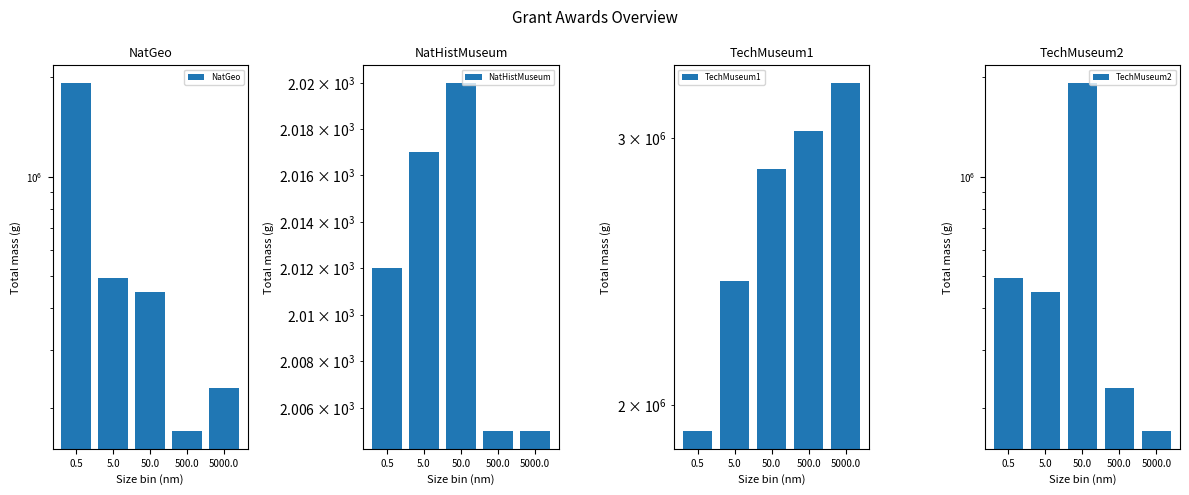

True or false: TechMuseum2 has a value of 125901 at 500.0.

False